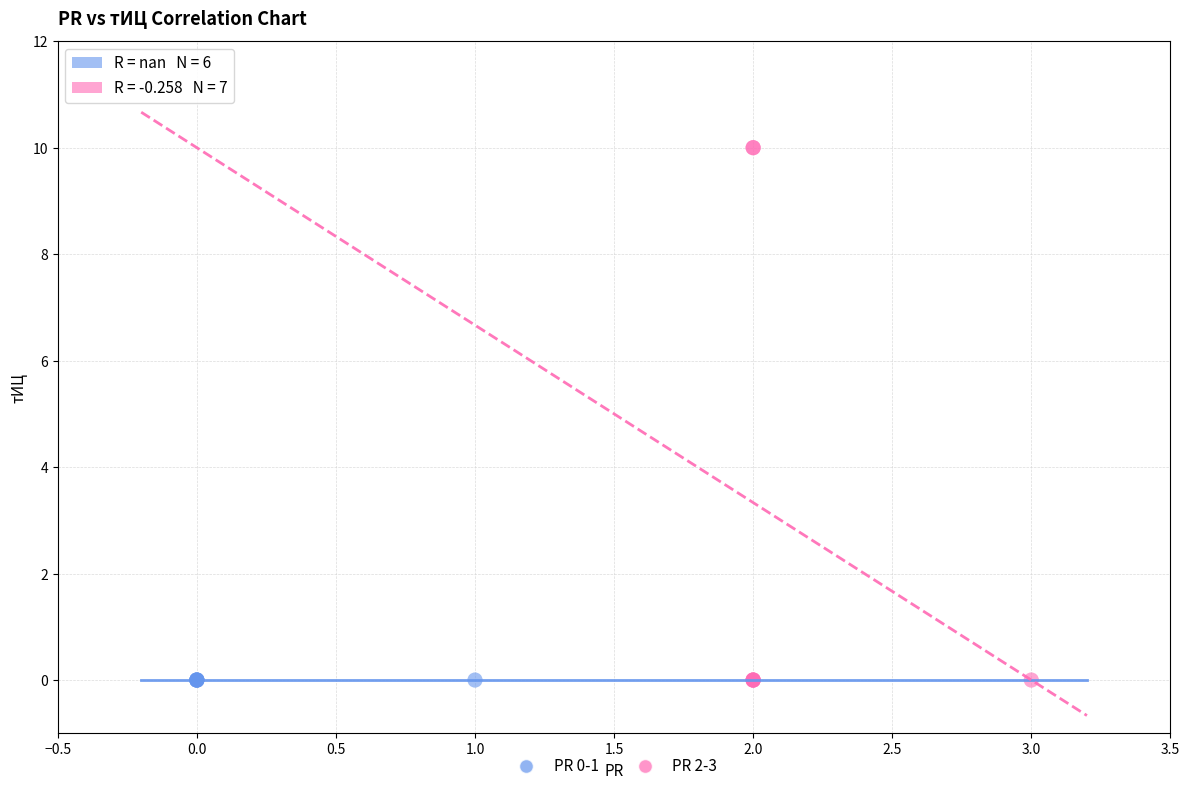

Which series contains the highest Y value?

PR 2-3